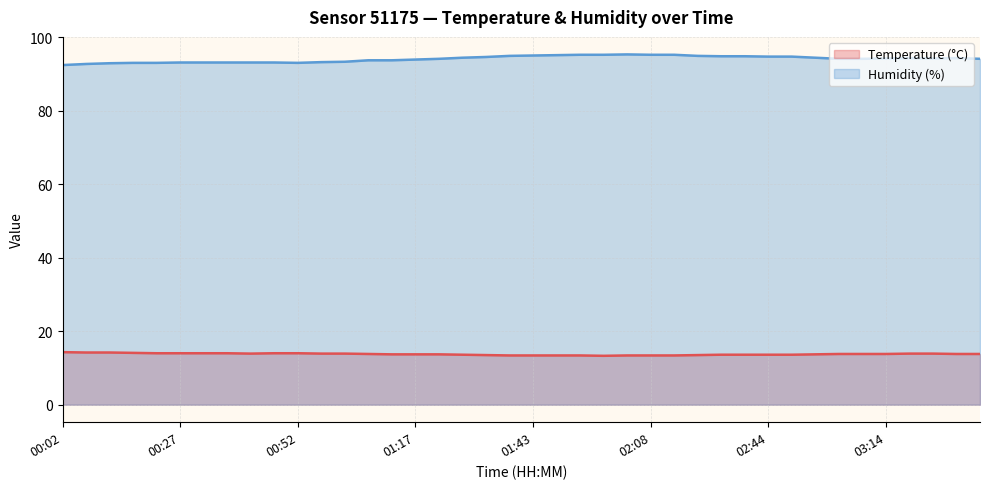

Reading left to right, extract all data points from this chart.

Temperature (°C): 14.3	14.2	14.2	14.1	14.0	14.0	14.0	14.0	13.9	14.0	14.0	13.9	13.9	13.8	13.7	13.7	13.7	13.6	13.5	13.4	13.4	13.4	13.4	13.3	13.4	13.4	13.4	13.5	13.6	13.6	13.6	13.6	13.7	13.8	13.8	13.8	13.9	13.9	13.8	13.8
Humidity (%): 92.4	92.7	92.9	93.0	93.0	93.1	93.1	93.1	93.1	93.1	93.0	93.2	93.3	93.7	93.7	93.9	94.1	94.4	94.6	94.9	95.0	95.1	95.2	95.2	95.3	95.2	95.2	94.9	94.8	94.8	94.7	94.7	94.4	94.1	94.1	94.2	94.3	94.2	94.3	94.1